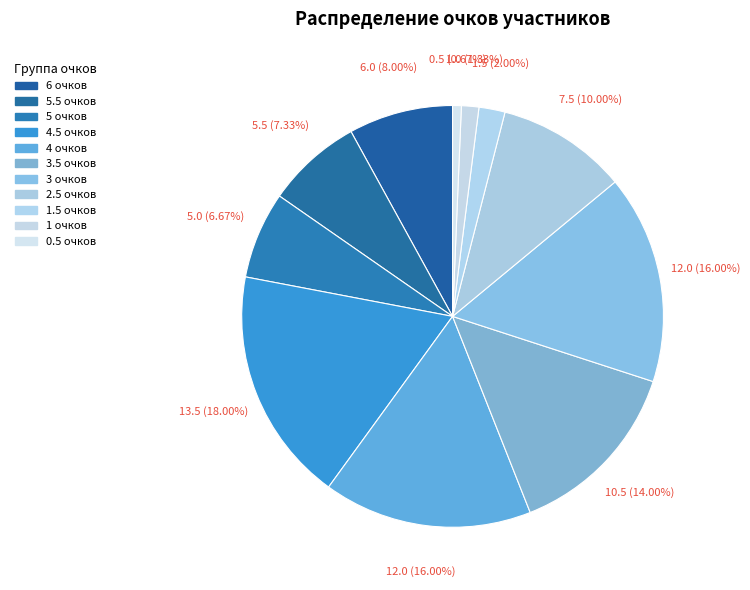

Is there any slice that represents more than half of the pie?

No